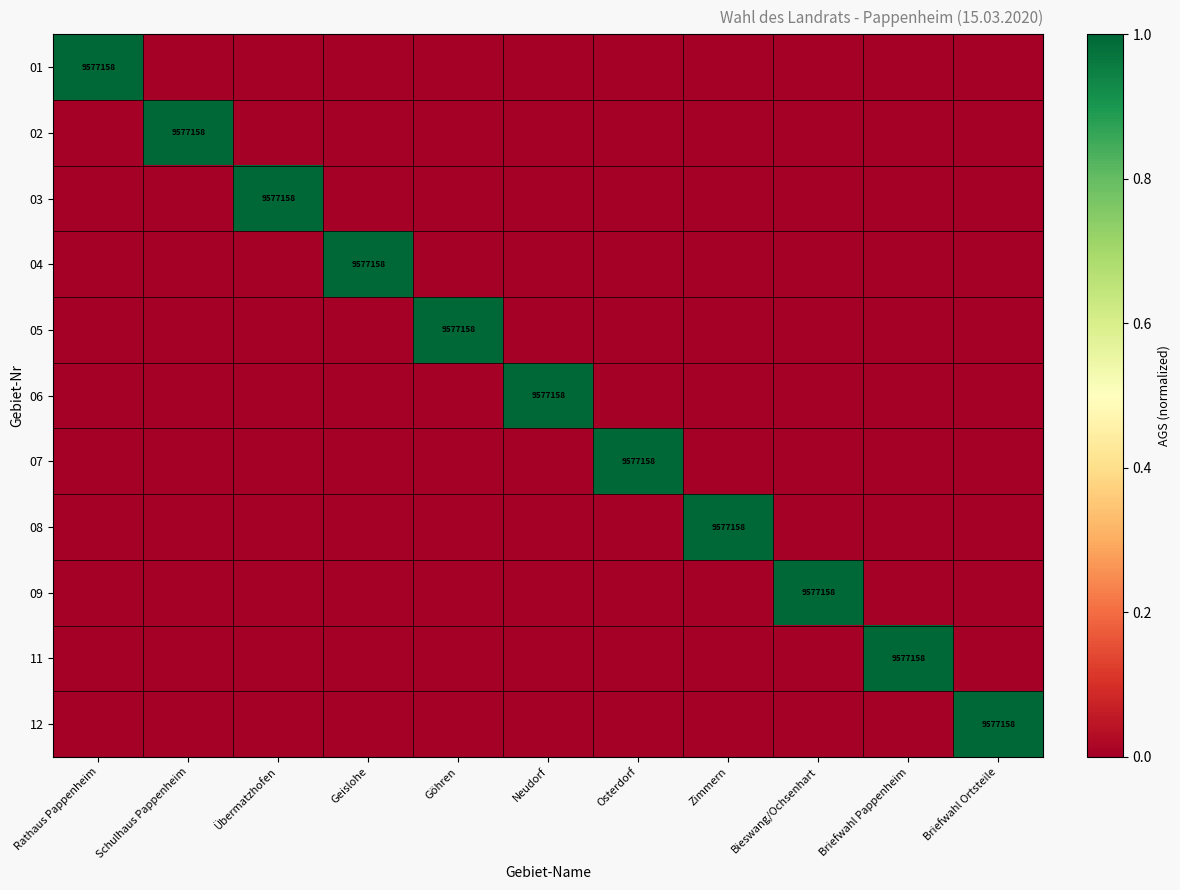

Is it true that 05 equals 5813013 at Göhren?

False